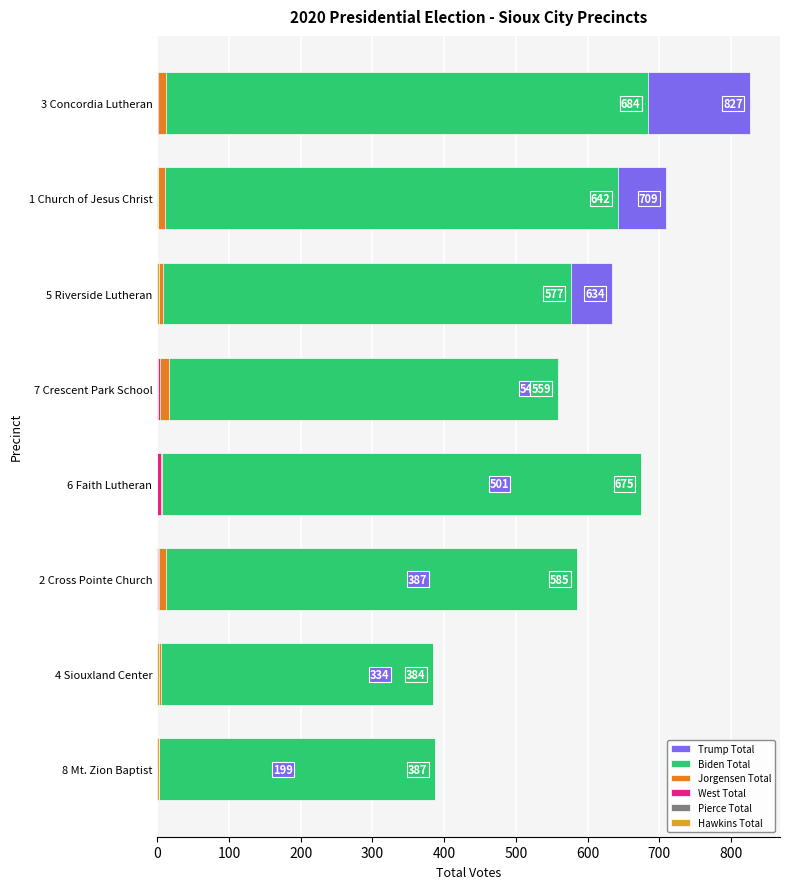

At how many categories does at least one series exceed 397?

6